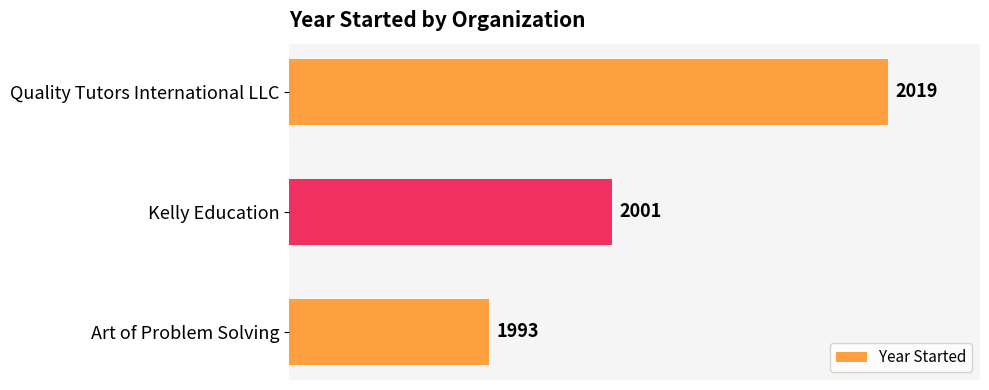

Which category has the highest value across all series?

Quality Tutors International LLC